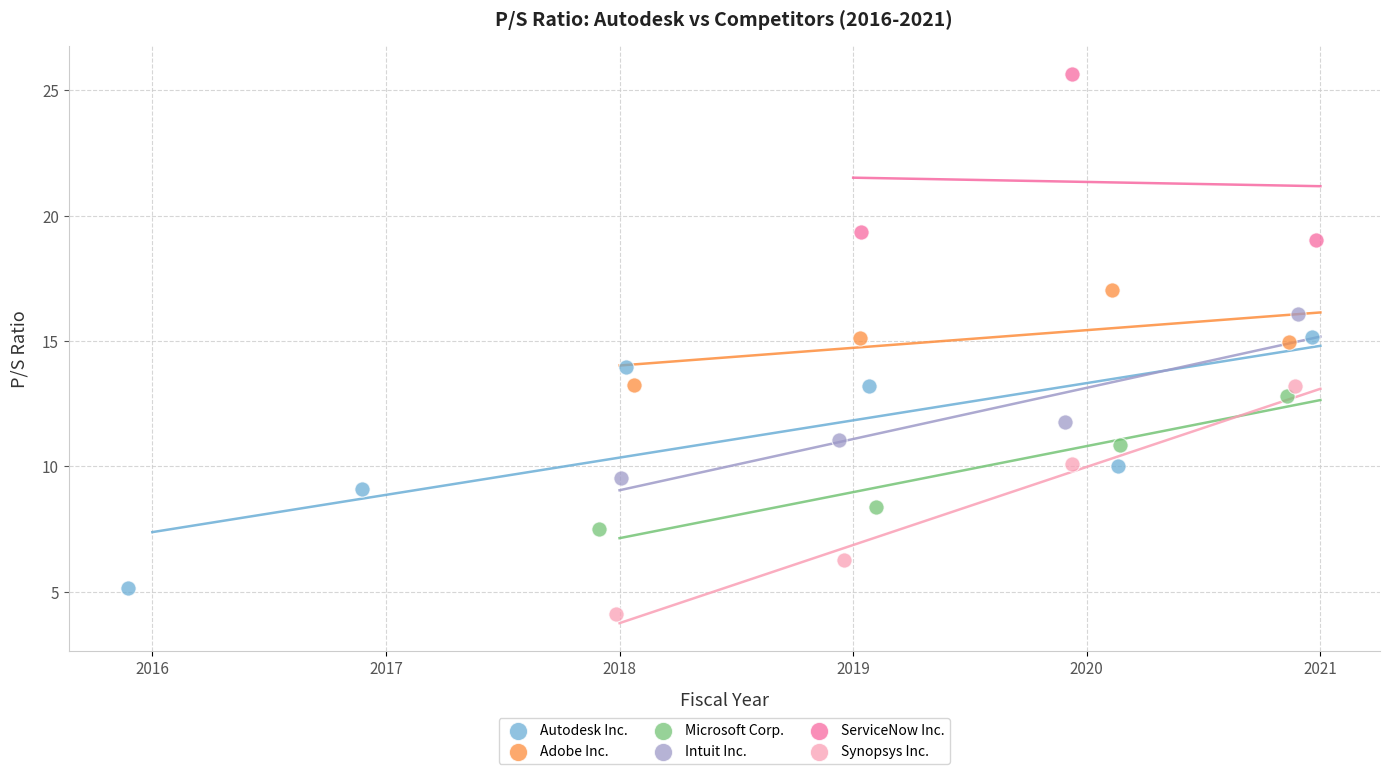

Which series contains the highest Y value?

ServiceNow Inc.